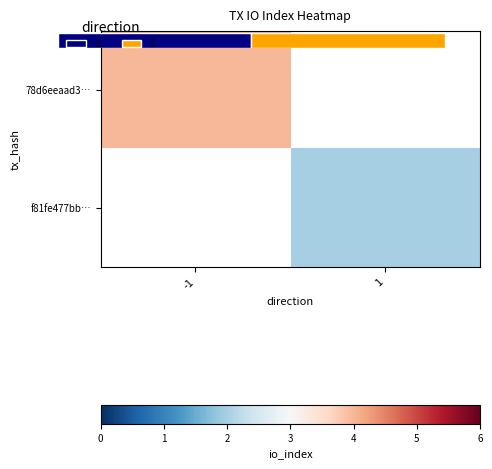

List the series in order of their peak value, highest first.

78d6eeaad3…, f81fe477bb…